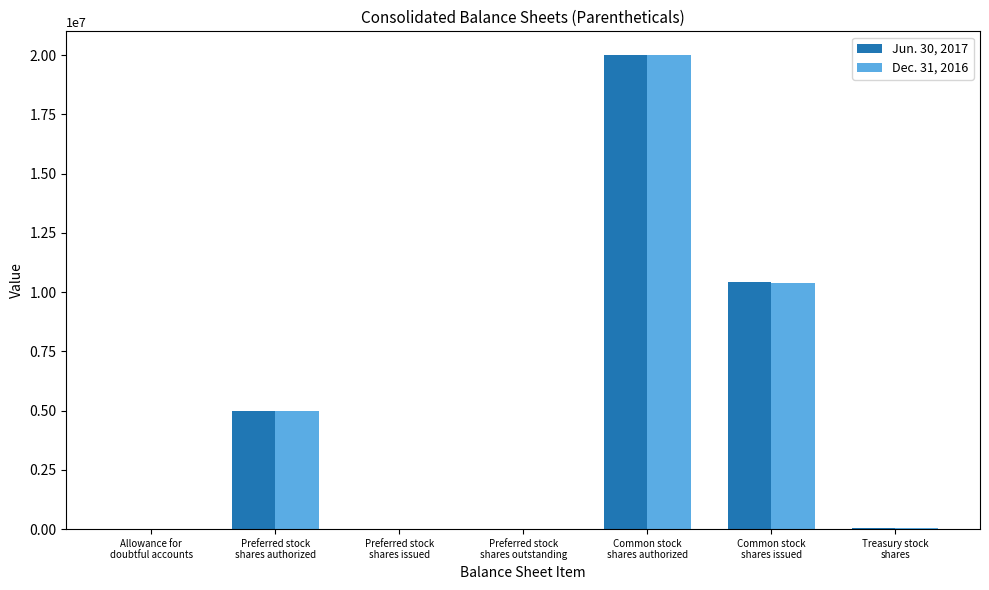

What is the maximum value shown in the chart?

20000000